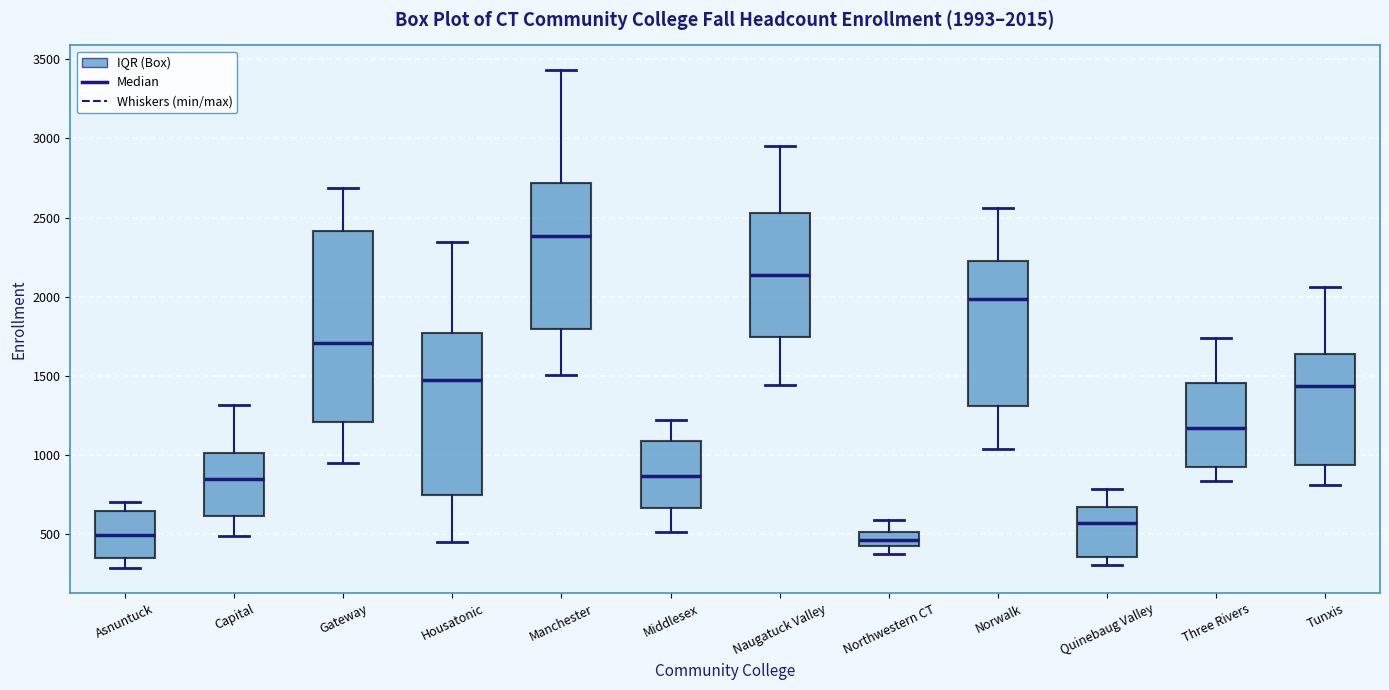

Which box is the tallest, from its lower edge to its upper edge?

Gateway